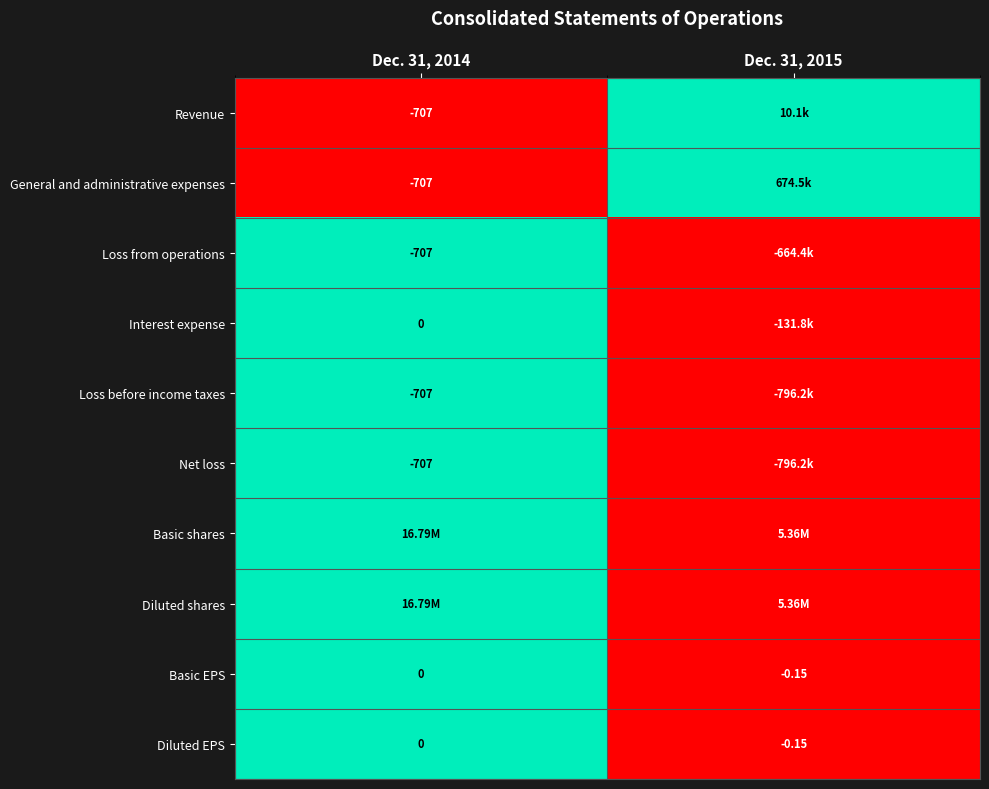

What is the greatest value displayed?

1